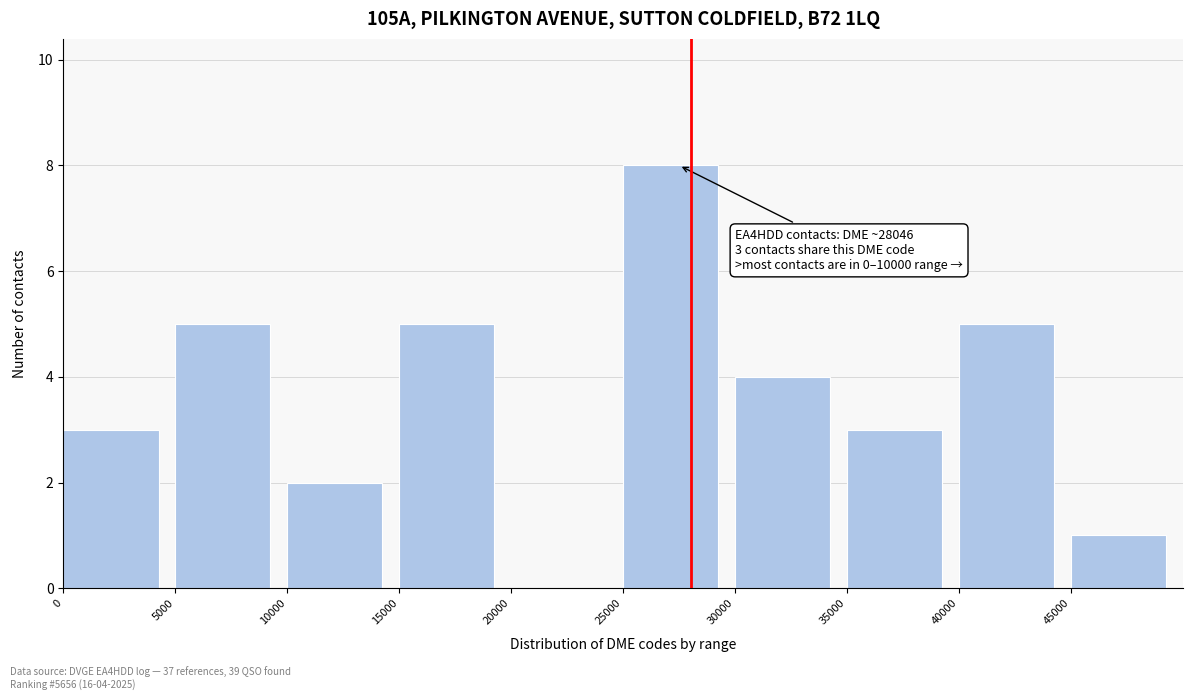

Which range on the x-axis has the tallest bar?

25000 to 30000